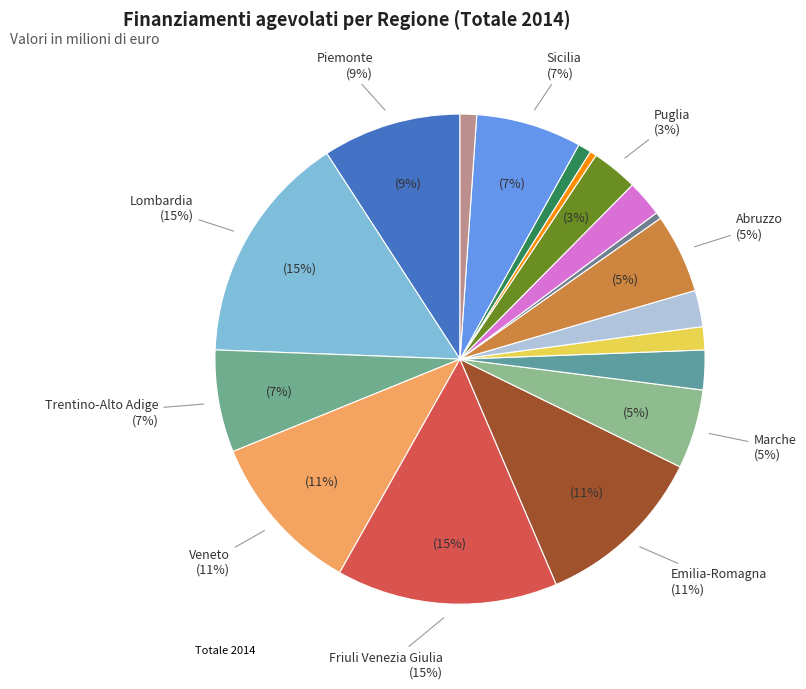

What is the change in value from Lombardia to Basilicata?

-68